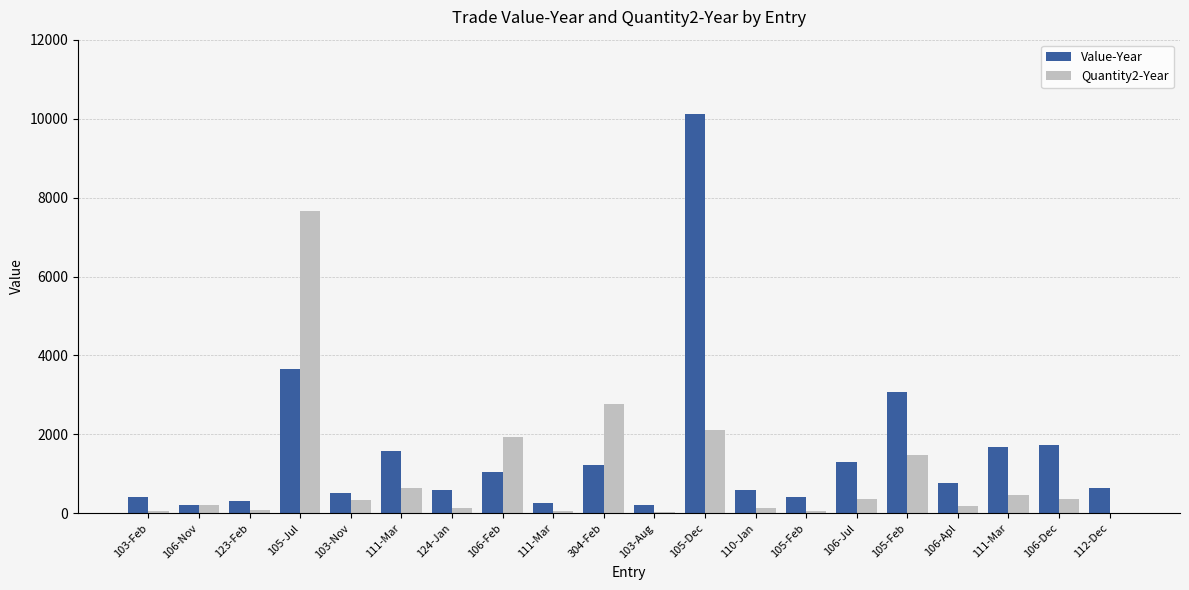

What is the label of the 15th bar from the left?

106-Jul